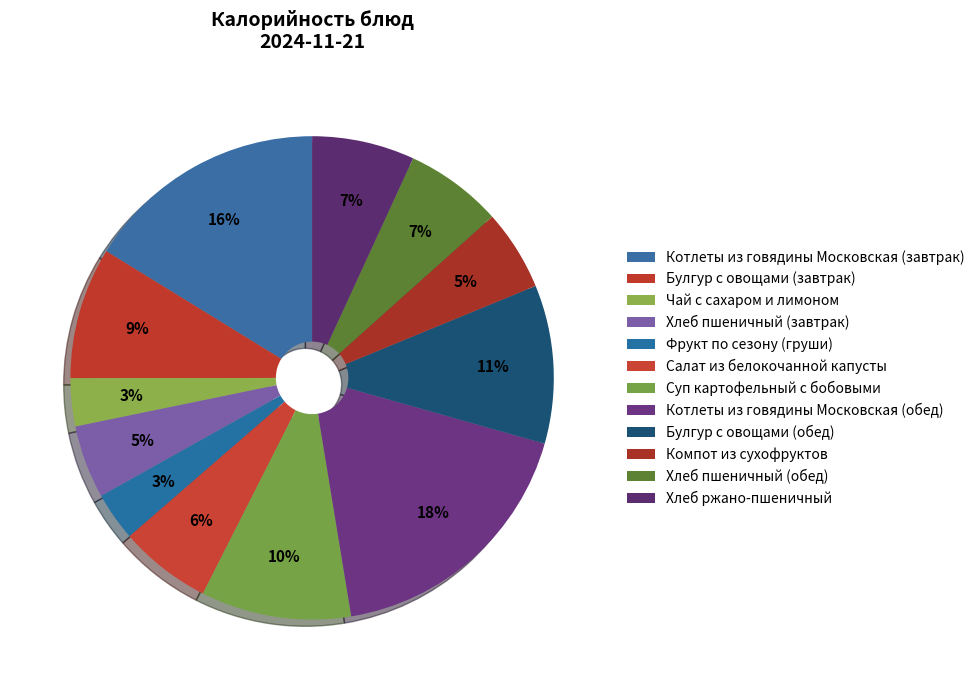

To the nearest percent, what is the difference between the Суп картофельный с бобовыми and Хлеб ржано-пшеничный slice percentages?

3%